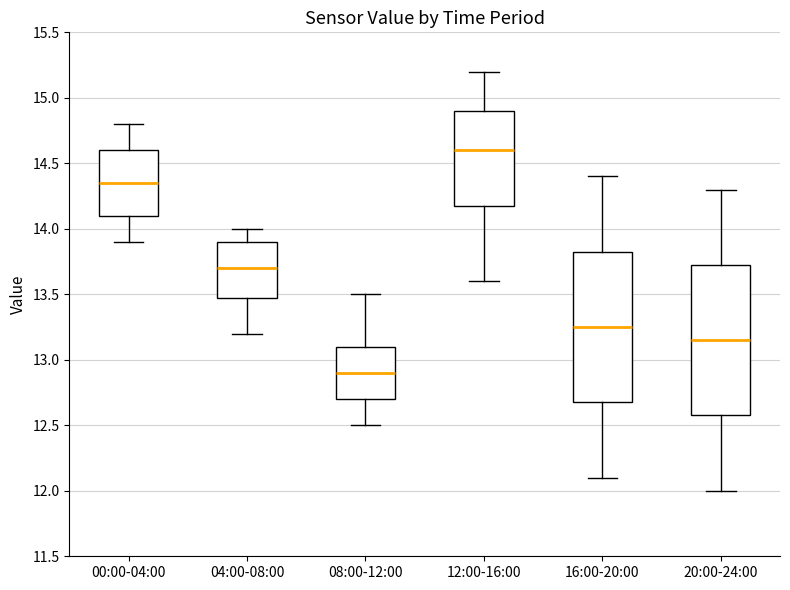

Reading left to right, transcribe this box plot: for each box, give where its median line is, the range the box spans, and where its two whiskers end, as read against the y-axis. The values are not printed on the chart, so give them approximately, as read against the axis.

00:00-04:00: median 14.35, box 14.10 to 14.60, whiskers 13.90 to 14.80
04:00-08:00: median 13.70, box 13.50 to 13.90, whiskers 13.20 to 14.00
08:00-12:00: median 12.90, box 12.70 to 13.10, whiskers 12.50 to 13.50
12:00-16:00: median 14.60, box 14.20 to 14.90, whiskers 13.60 to 15.20
16:00-20:00: median 13.25, box 12.70 to 13.85, whiskers 12.10 to 14.40
20:00-24:00: median 13.15, box 12.60 to 13.75, whiskers 12.00 to 14.30